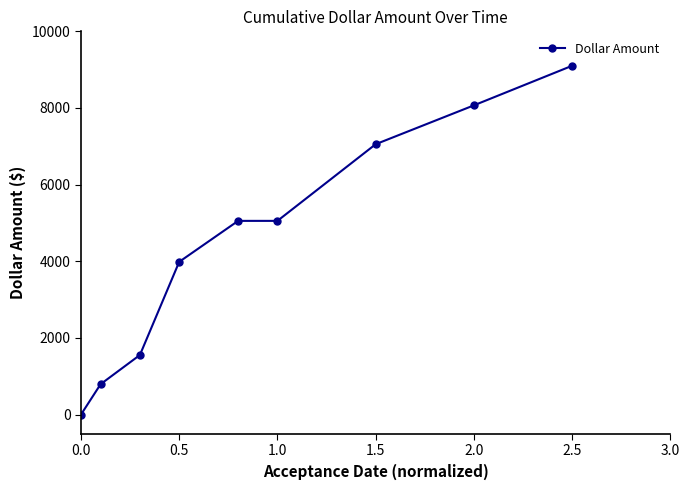

What is the maximum value shown in the chart?

9101.9